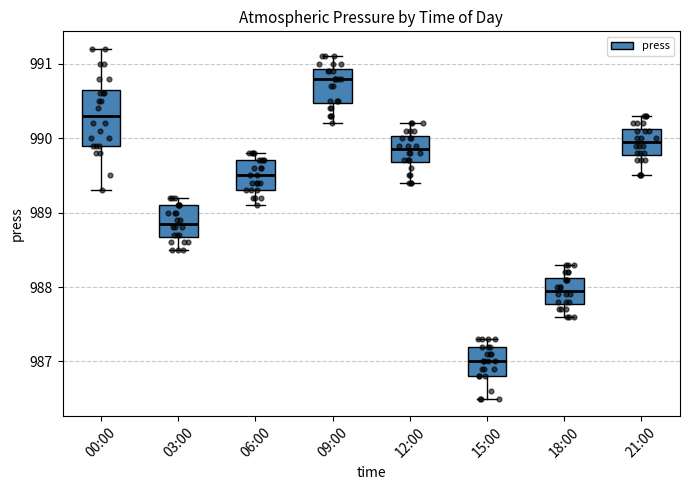

Which box has the highest median line?

09:00